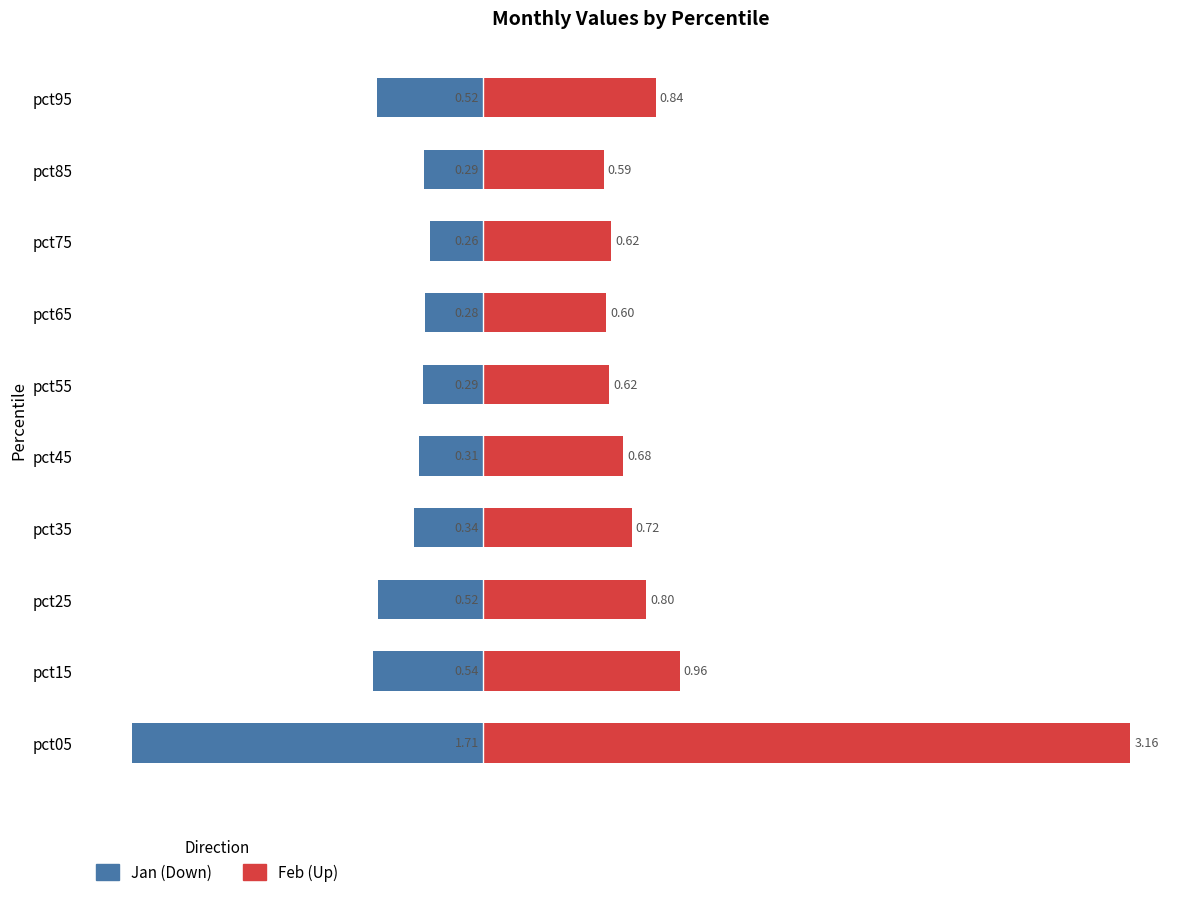

Which series has the largest total across all categories?

Feb (Up)